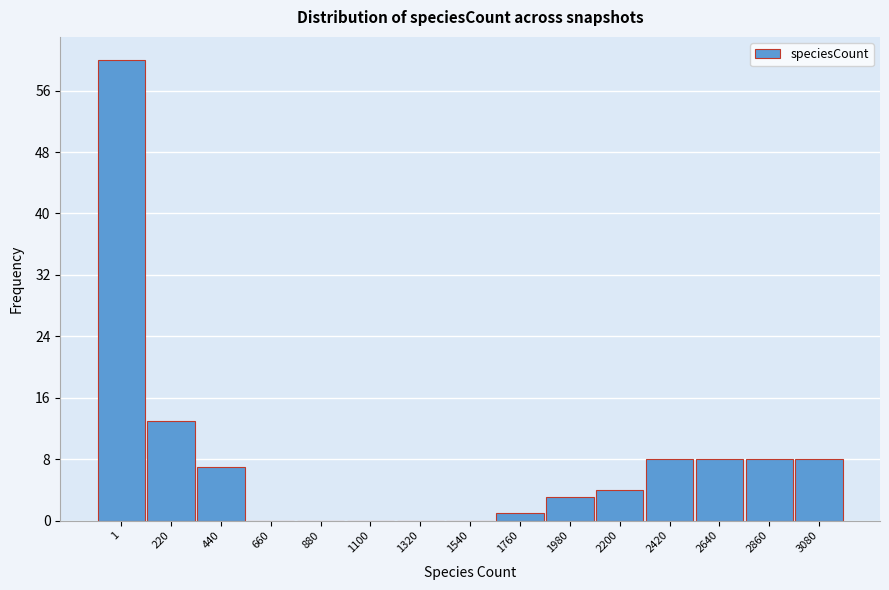

Reading left to right, extract all data points from this chart.

1=60	220=13	440=7	660=0	880=0	1100=0	1320=0	1540=0	1760=1	1980=3	2200=4	2420=8	2640=8	2860=8	3080=8